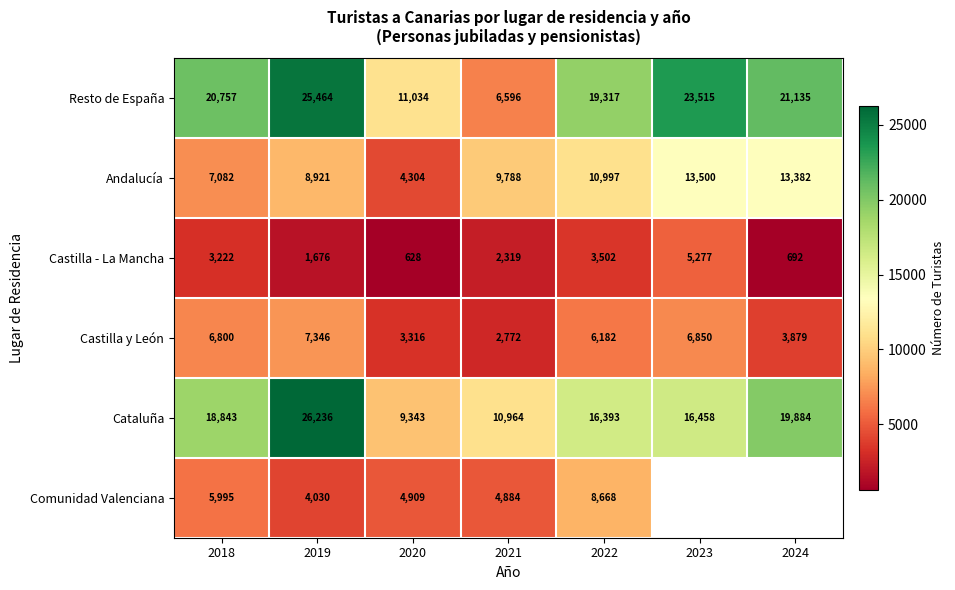

At which label is Andalucía closest to 8902?

2019